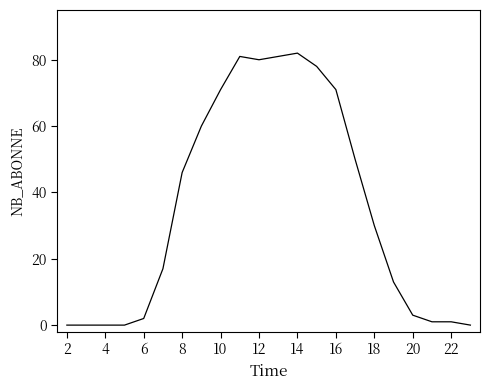

What is the greatest value displayed?

82